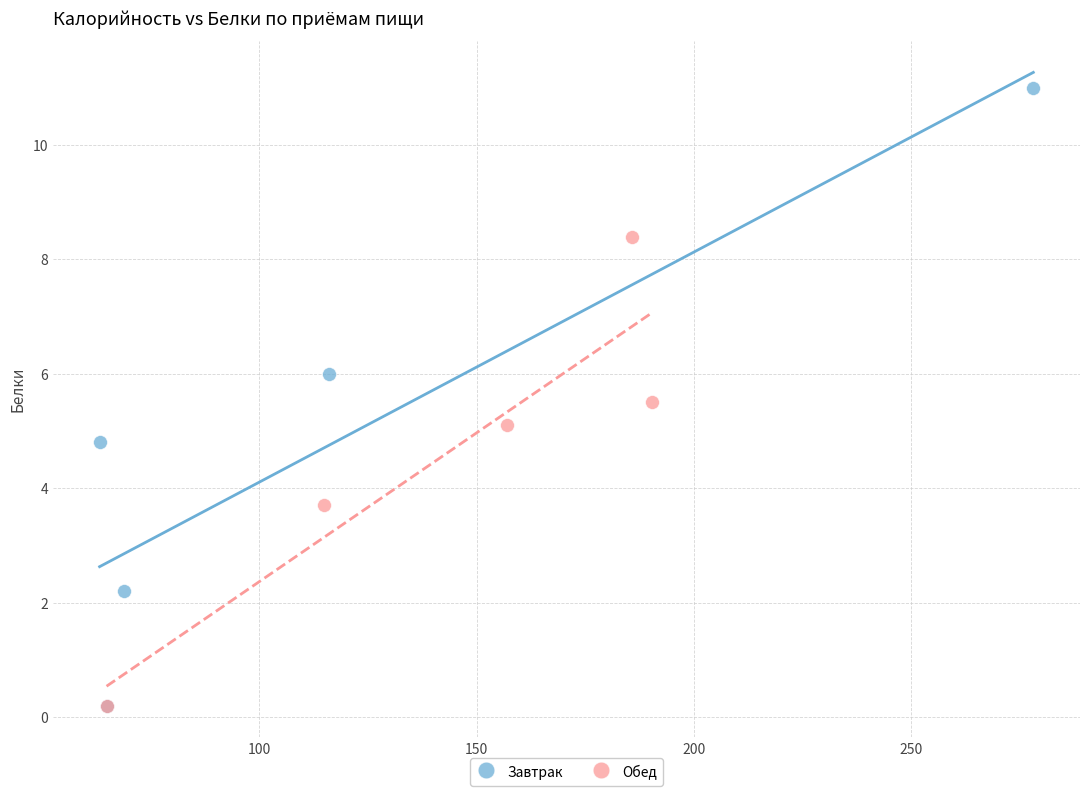

Which series contains the highest Y value?

Завтрак